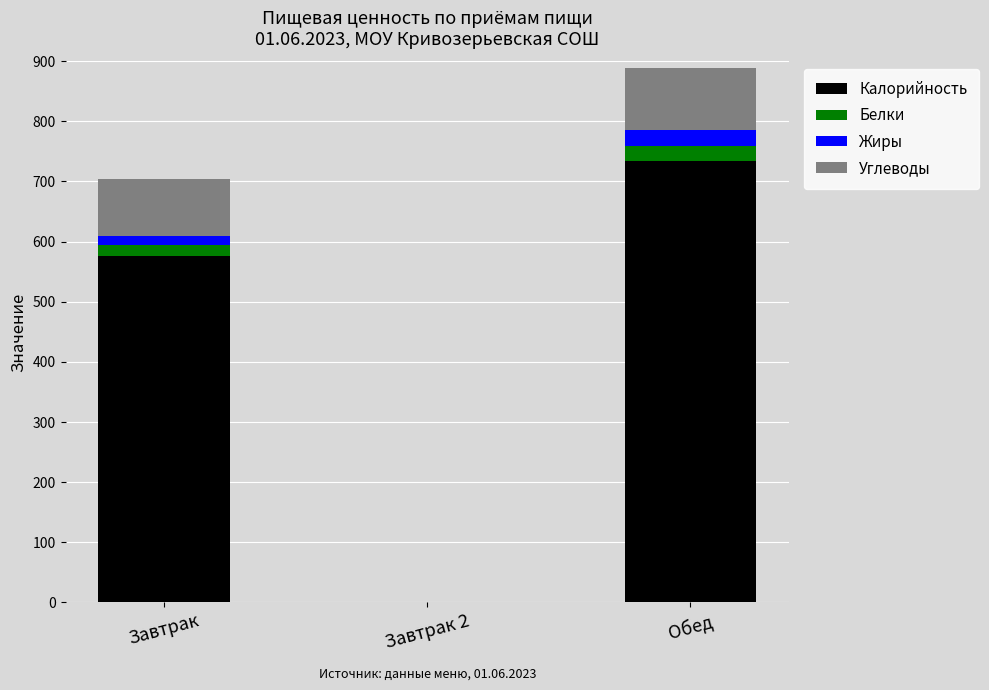

Which category has the highest value in the Калорийность series?

Обед